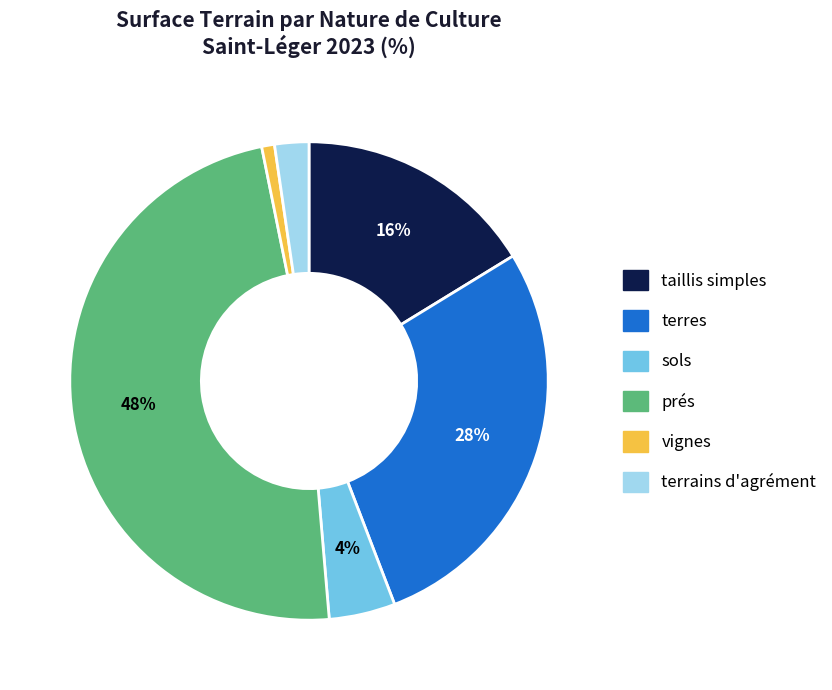

Combined, do sols and vignes account for over 50%?

No